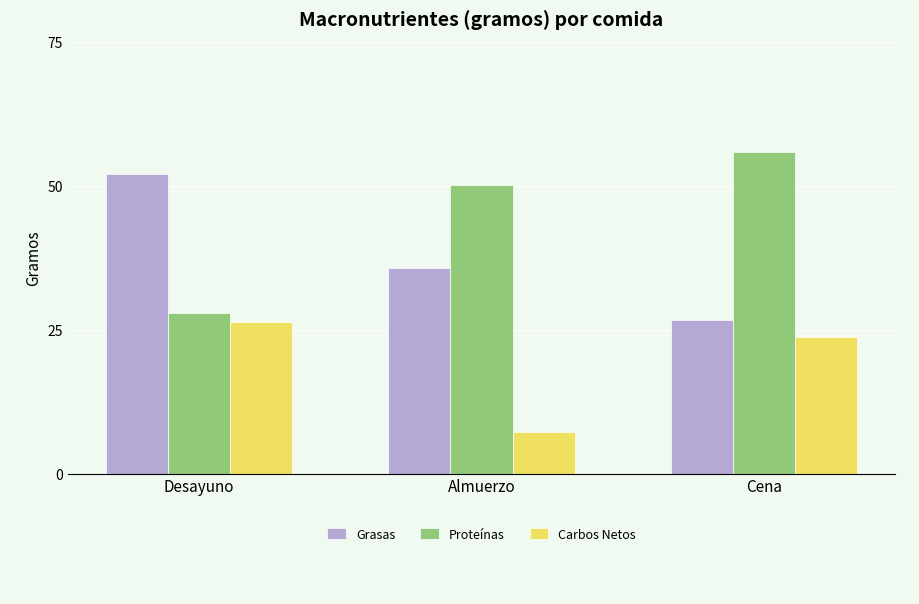

What is the sum of all Proteínas values?

133.8